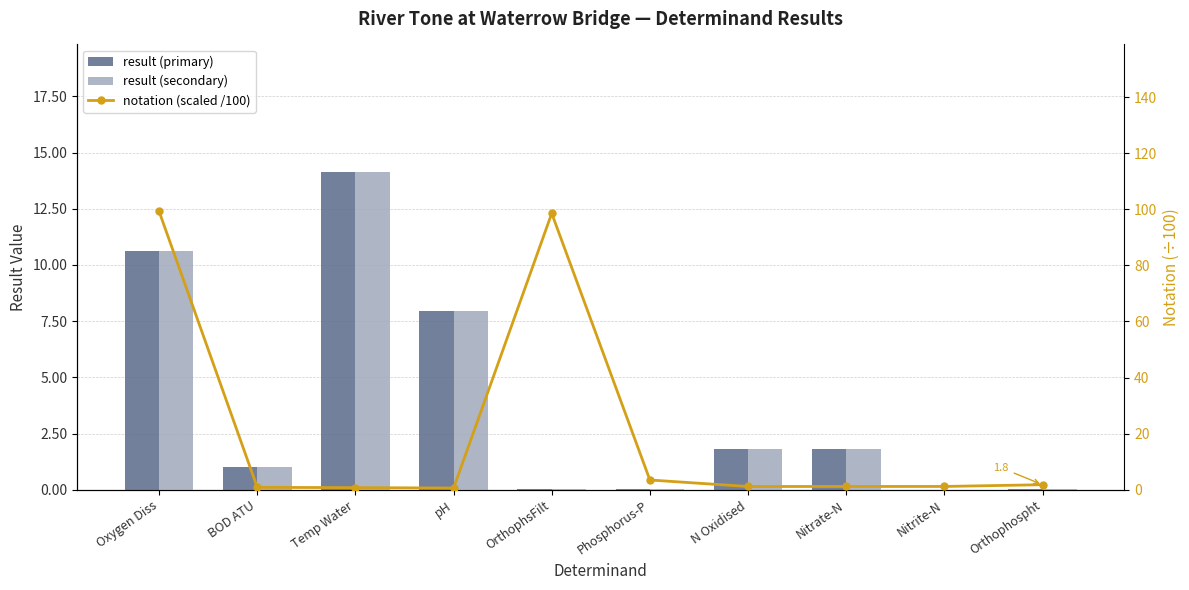

Rank the series at Phosphorus-P from lowest to highest value.

result (primary), result (secondary), notation (scaled /100)